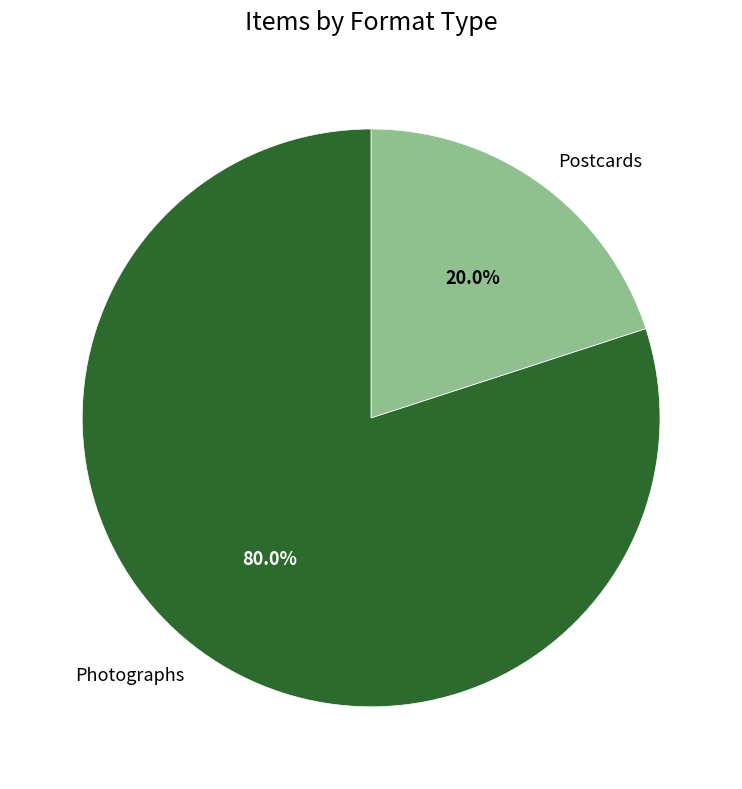

Approximately how many times larger is the value at Photographs compared to Postcards?

4.0